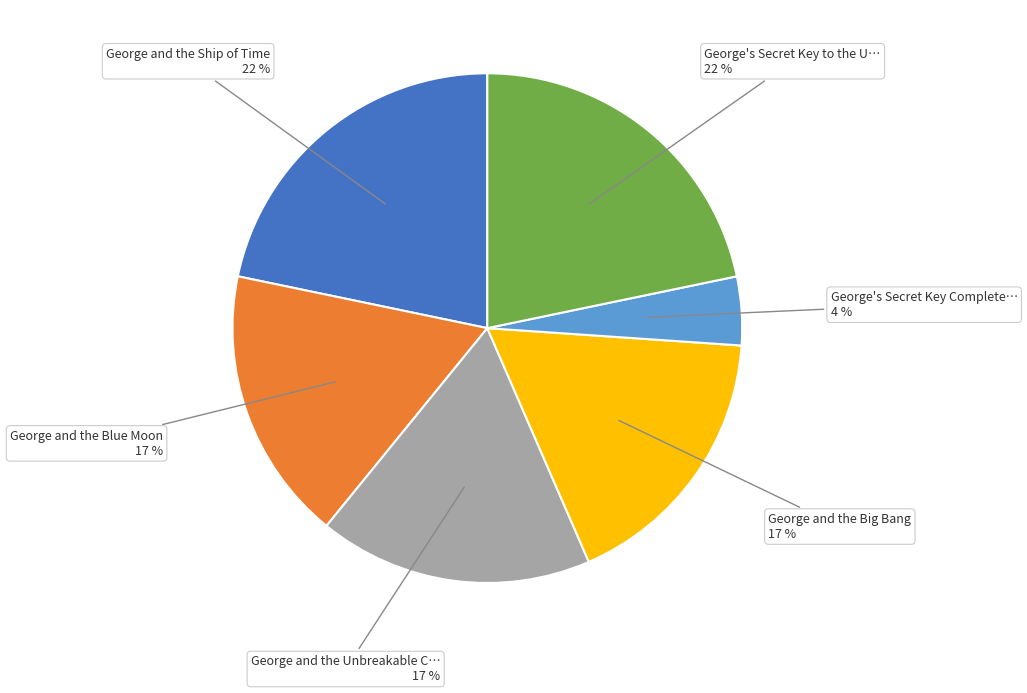

Is there any slice that represents more than half of the pie?

No